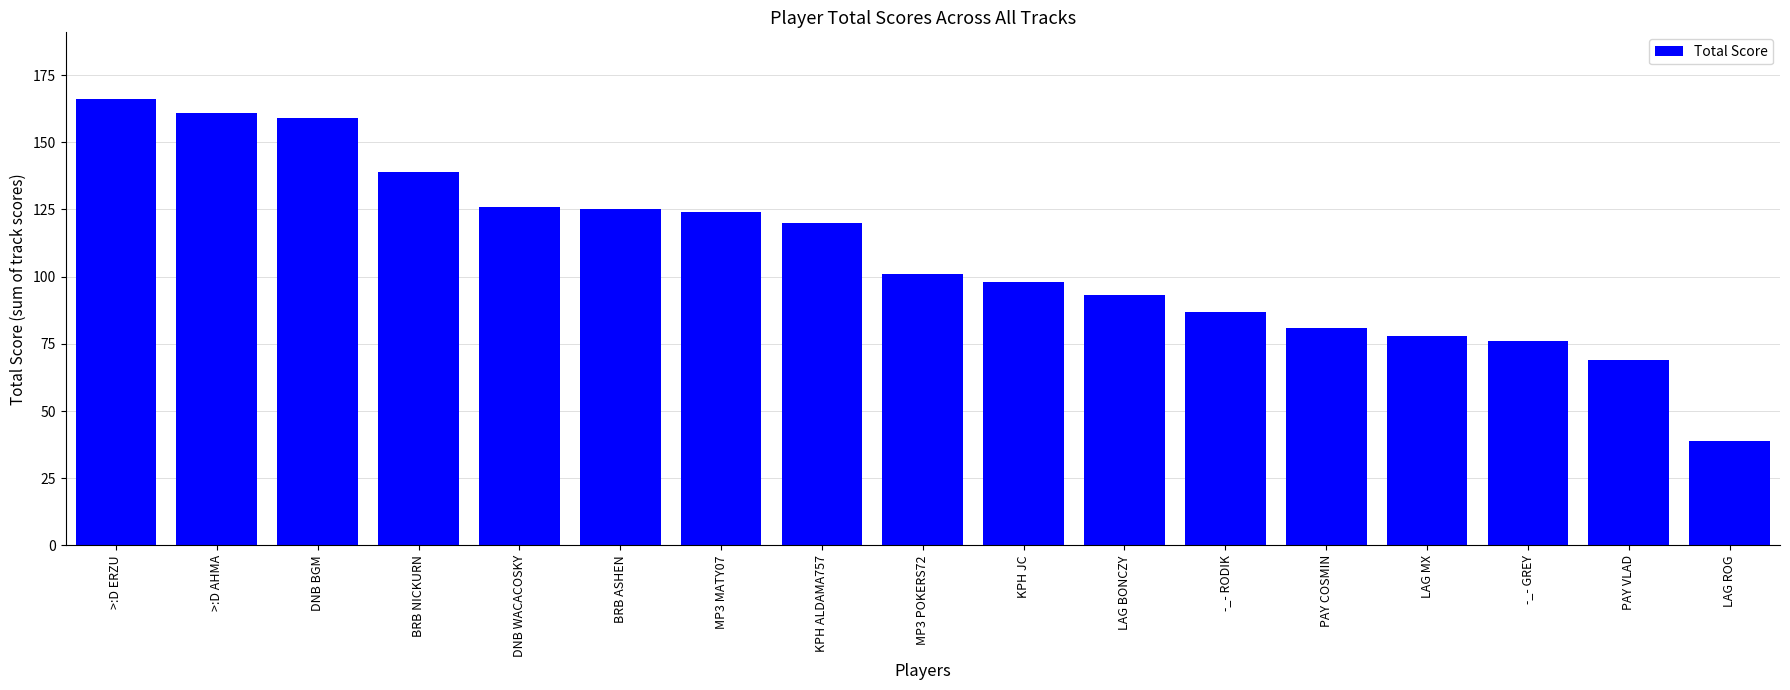

What is the change in value from MP3 POKERS72 to KPH JC?

-3